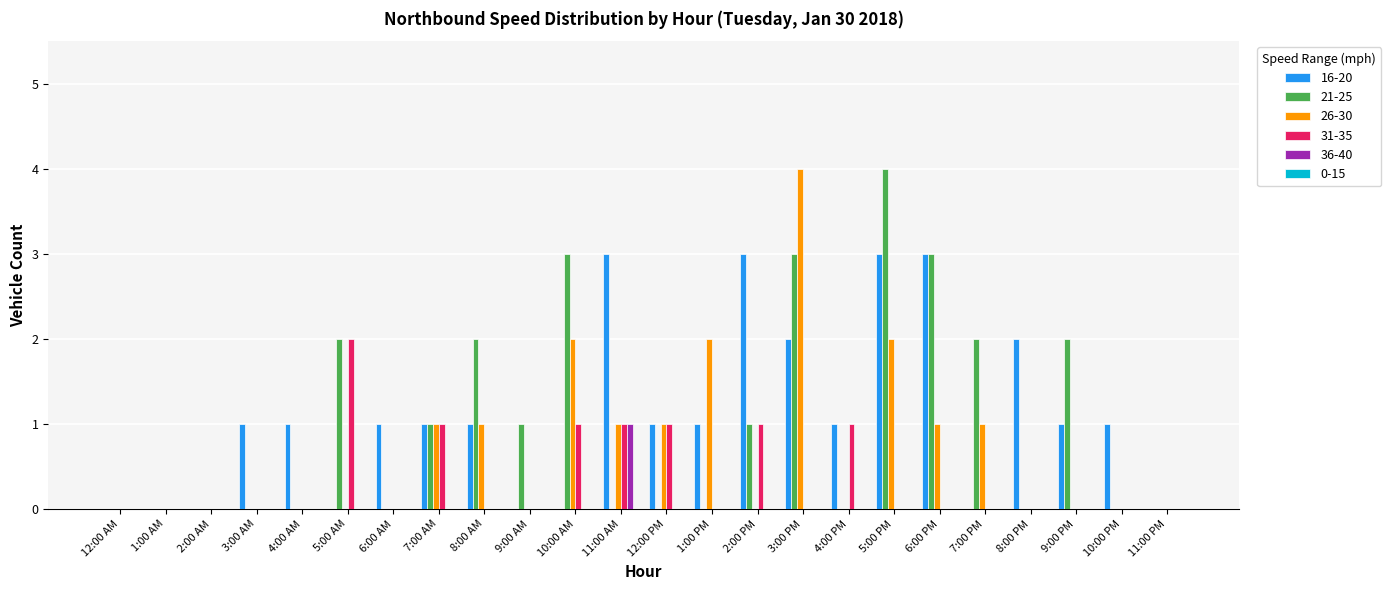

Reading right to left, transcribe all the data shown in this chart.

16-20: 0	1	1	2	0	3	3	1	2	3	1	1	3	0	0	1	1	1	0	1	1	0	0	0
21-25: 0	0	2	0	2	3	4	0	3	1	0	0	0	3	1	2	1	0	2	0	0	0	0	0
26-30: 0	0	0	0	1	1	2	0	4	0	2	1	1	2	0	1	1	0	0	0	0	0	0	0
31-35: 0	0	0	0	0	0	0	1	0	1	0	1	1	1	0	0	1	0	2	0	0	0	0	0
36-40: 0	0	0	0	0	0	0	0	0	0	0	0	1	0	0	0	0	0	0	0	0	0	0	0